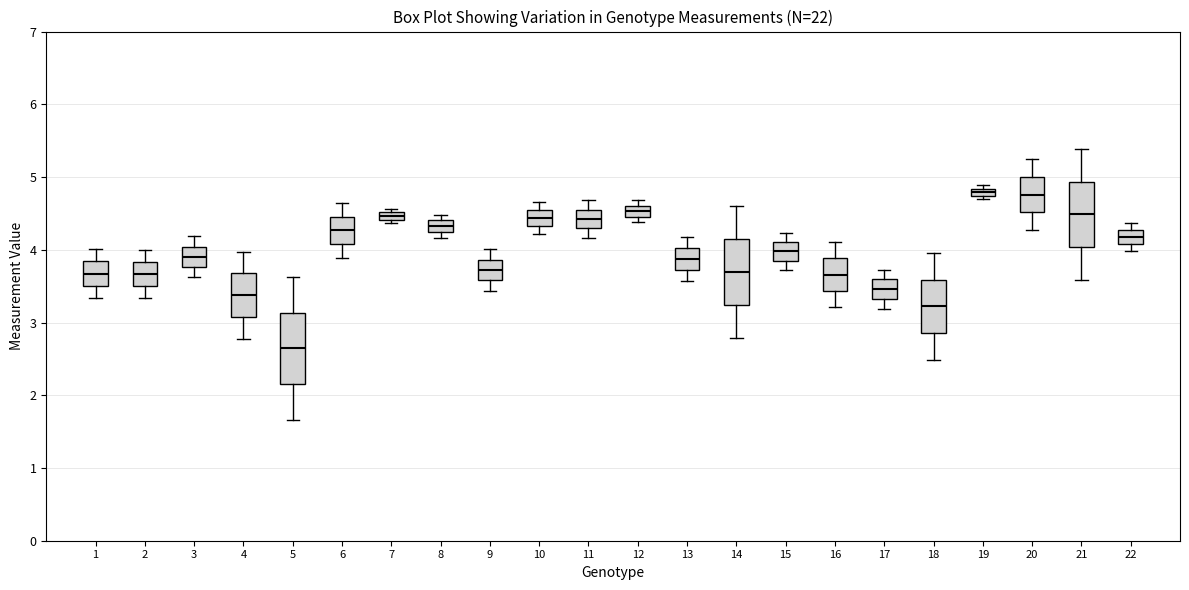

Where is the lower edge of the box at x = 5 on the y-axis? The values are not printed on the chart, so give them approximately, as read against the axis.

2.2